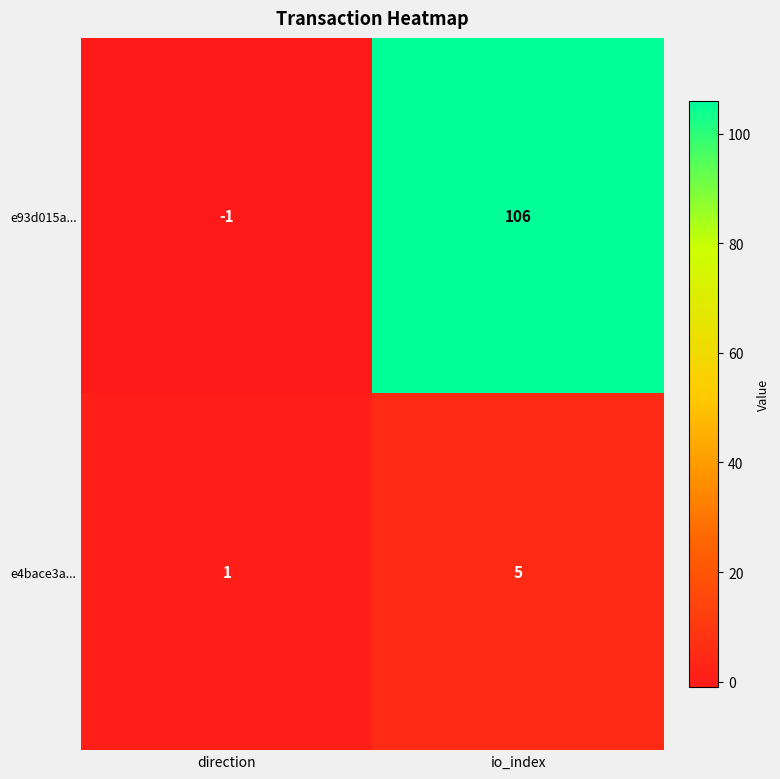

Where is e4bace3a... nearest to the value 3?

direction